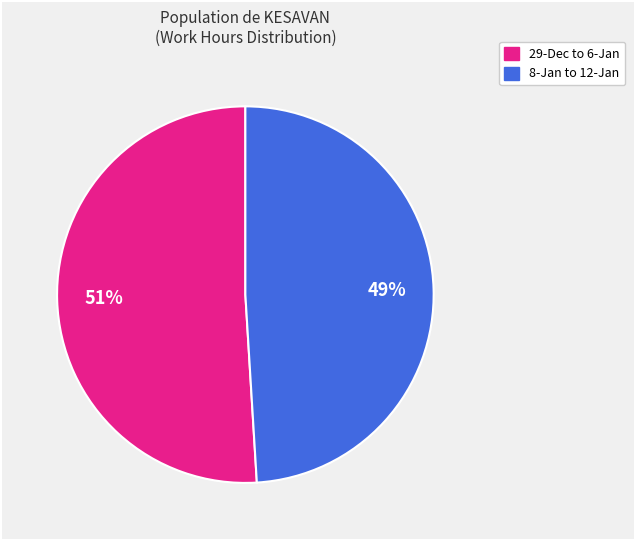

To the nearest percent, what is the difference between the largest and smallest slice percentages?

2%